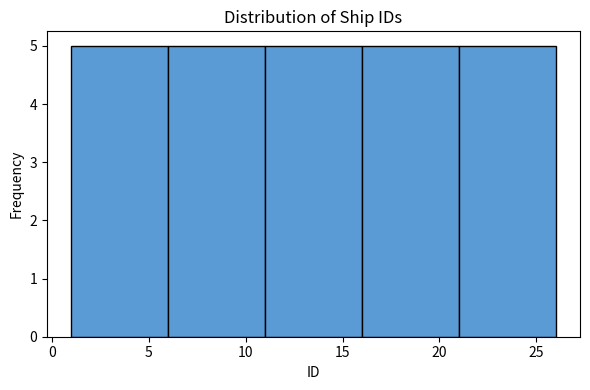

What is the height of the bar covering 16 to 21 on the x-axis? The values are not printed on the chart, so give them approximately, as read against the axis.

5